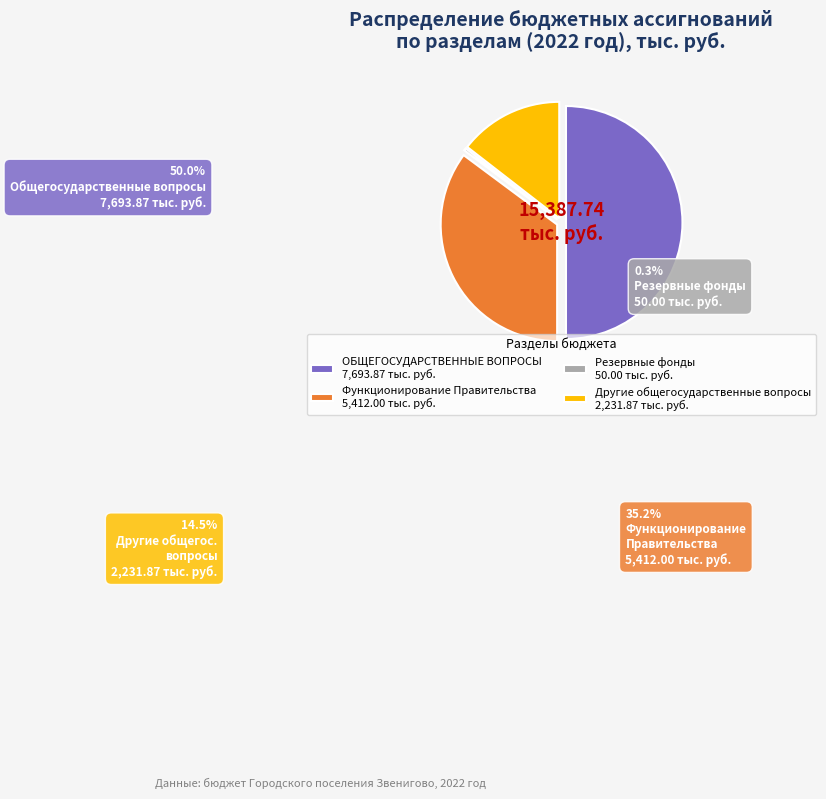

The Функционирование Правительства slice represents 35% of the pie. True or false?

True